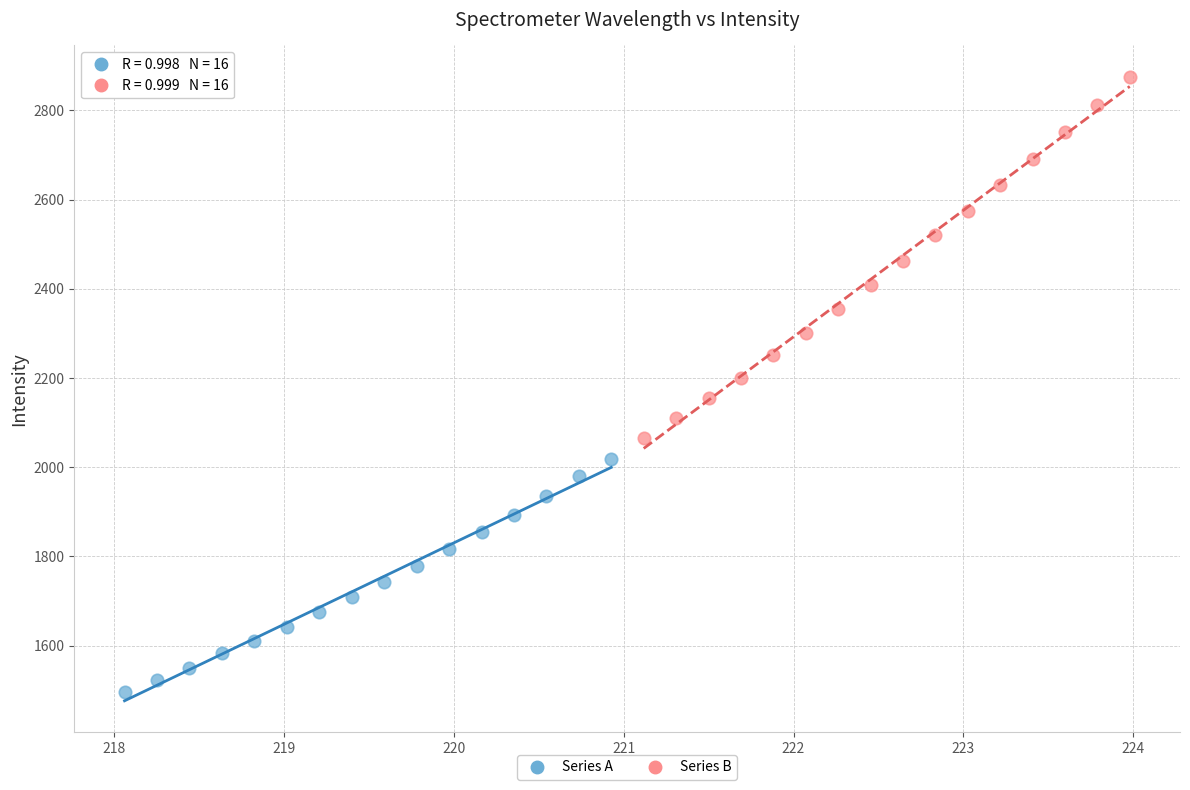

Which series has the largest Y range (max minus min)?

Series B